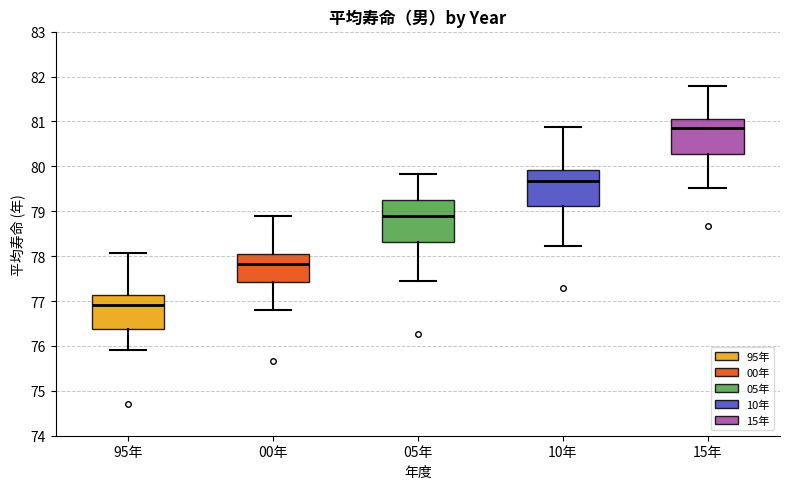

Where does the lower whisker of the box for 15年 end on the y-axis? The values are not printed on the chart, so give them approximately, as read against the axis.

79.5